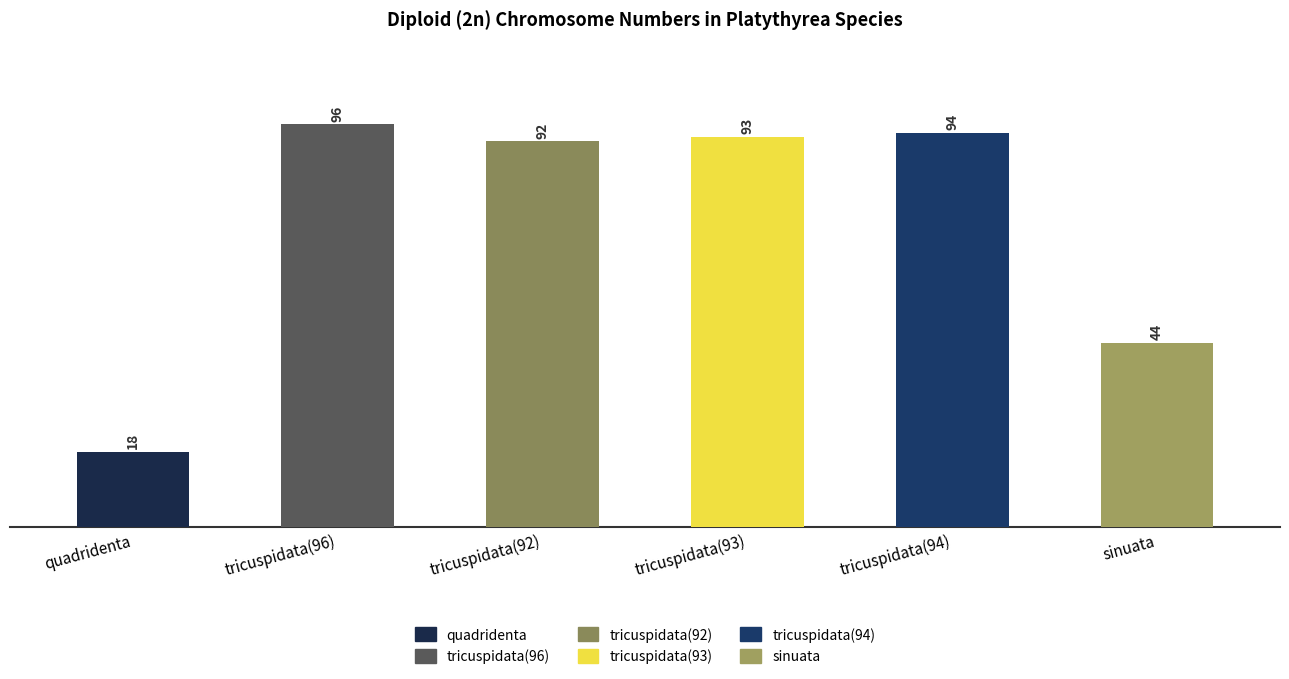

List the labels in order of value, smallest first.

quadridenta, sinuata, tricuspidata(92), tricuspidata(93), tricuspidata(94), tricuspidata(96)